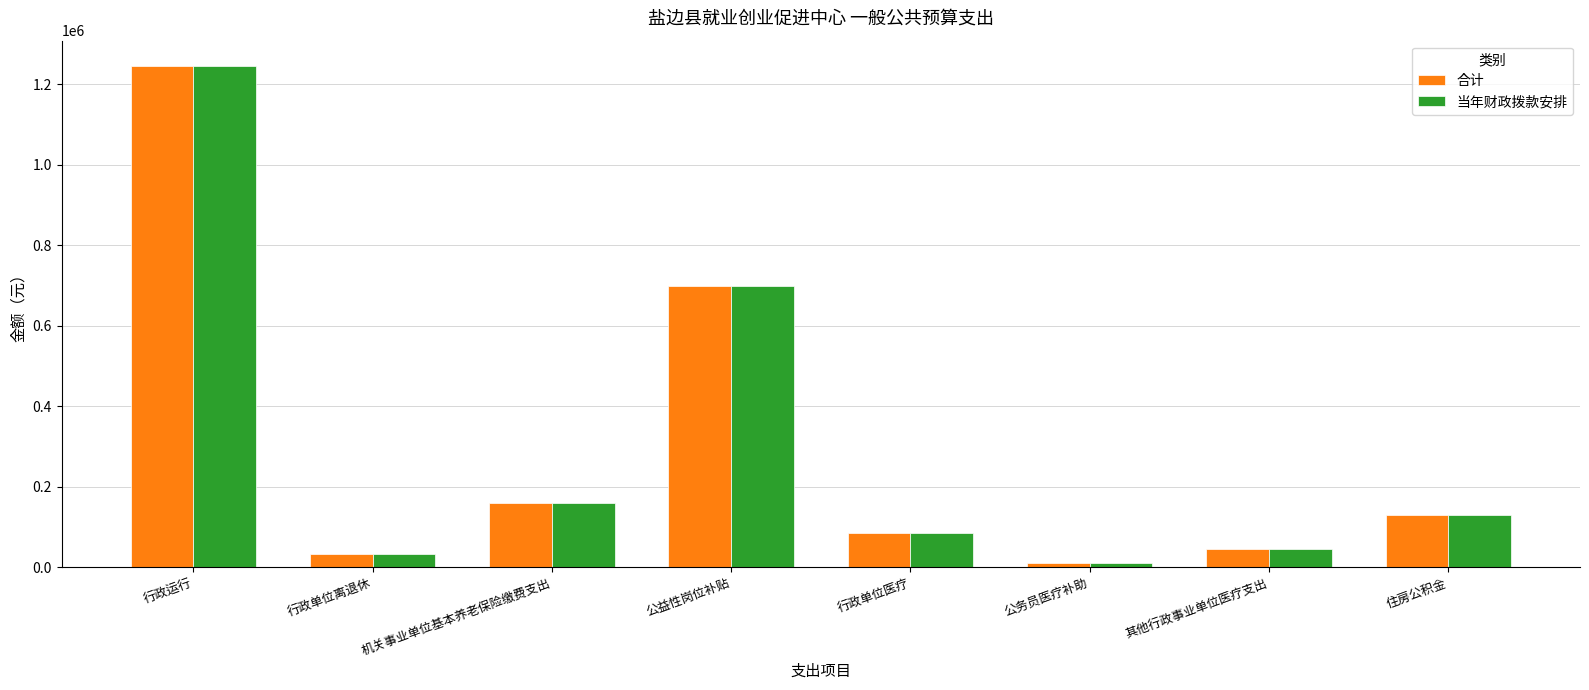

How many groups of bars are there?

8